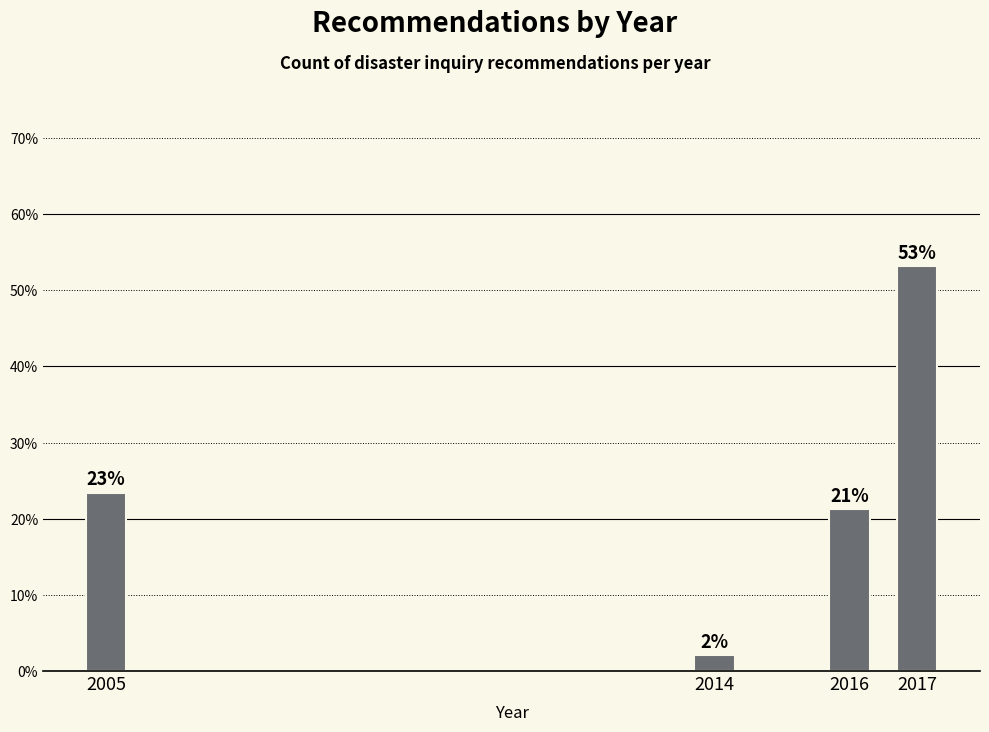

Does the chart contain any negative values?

No